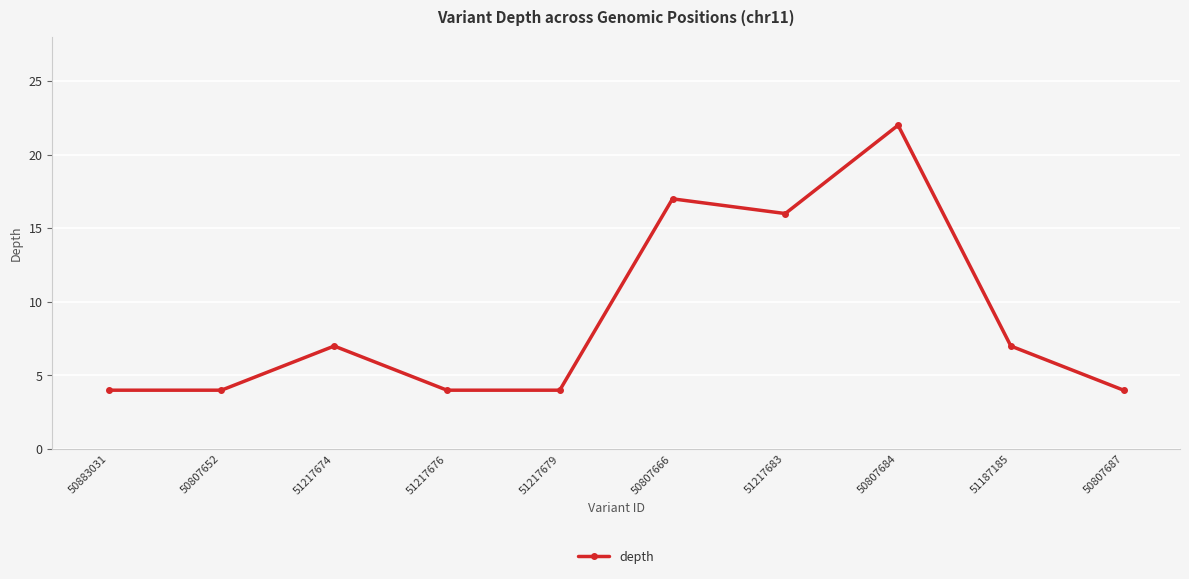

Which category has the highest value across all series?

50807684